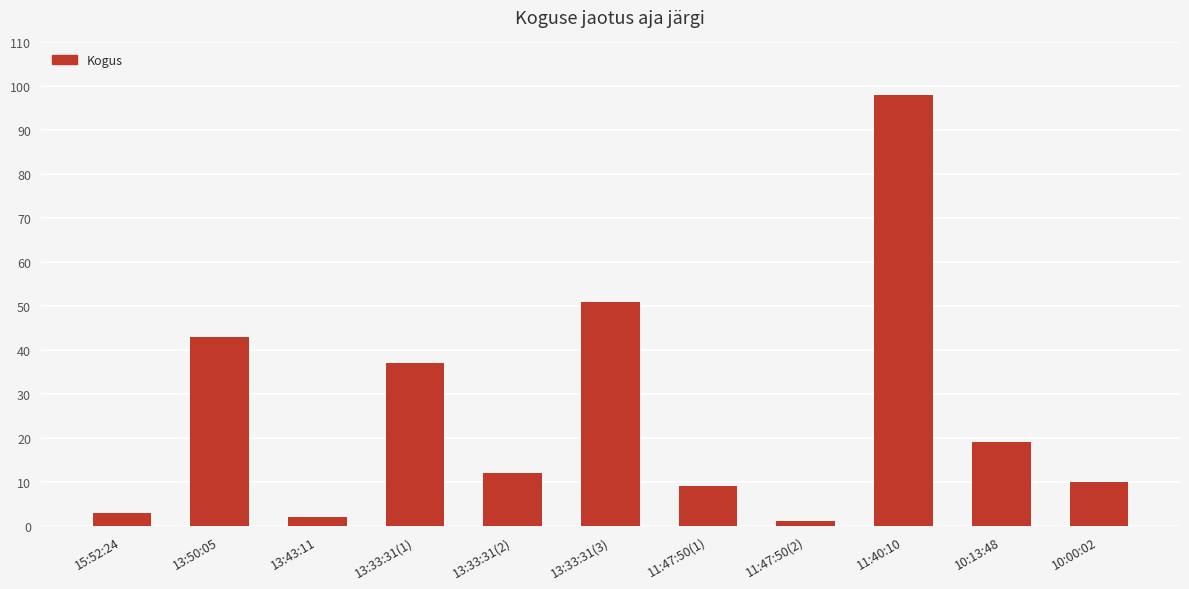

Does the chart contain stacked bars?

No